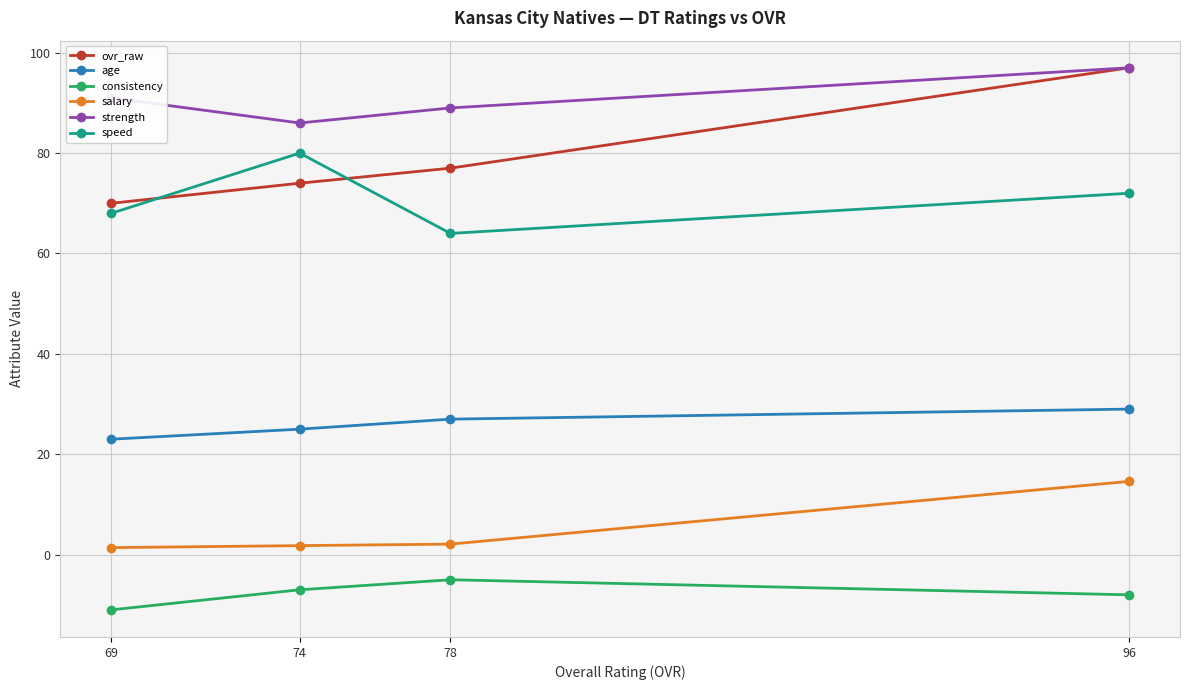

True or false: age has more than 2 points higher than both neighbors.

False